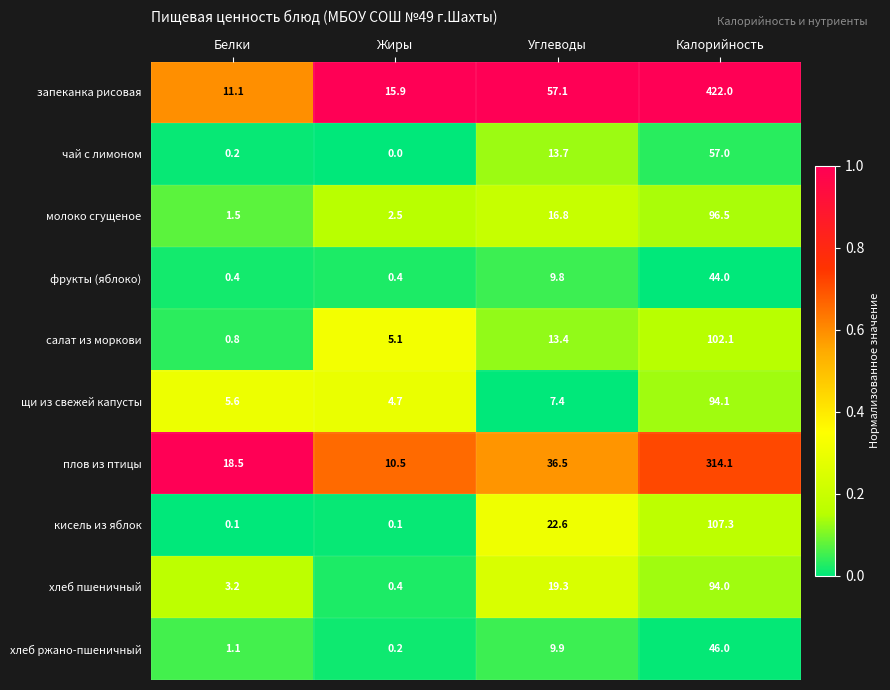

Rank the series at Калорийность from highest to lowest value.

запеканка рисовая, плов из птицы, кисель из яблок, салат из моркови, молоко сгущеное, щи из свежей капусты, хлеб пшеничный, чай с лимоном, хлеб ржано-пшеничный, фрукты (яблоко)